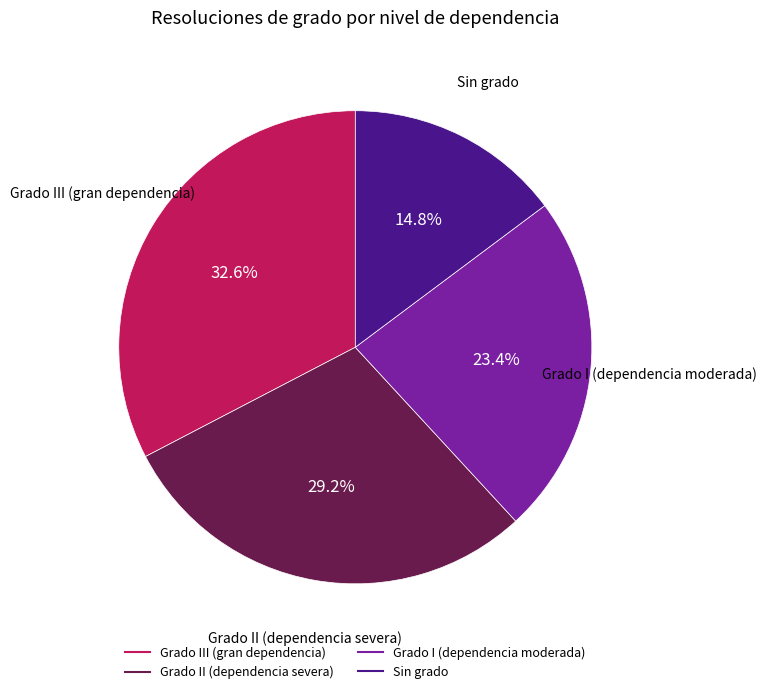

Count the number of slices in the pie.

4